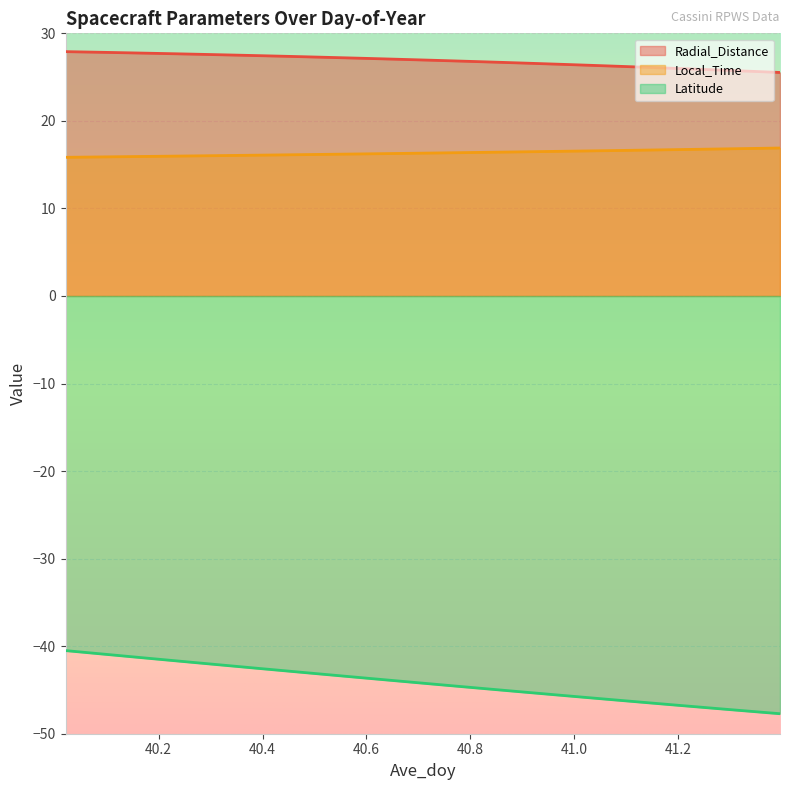

What is the value of the Local_Time point at the 12th from the left?

16.1